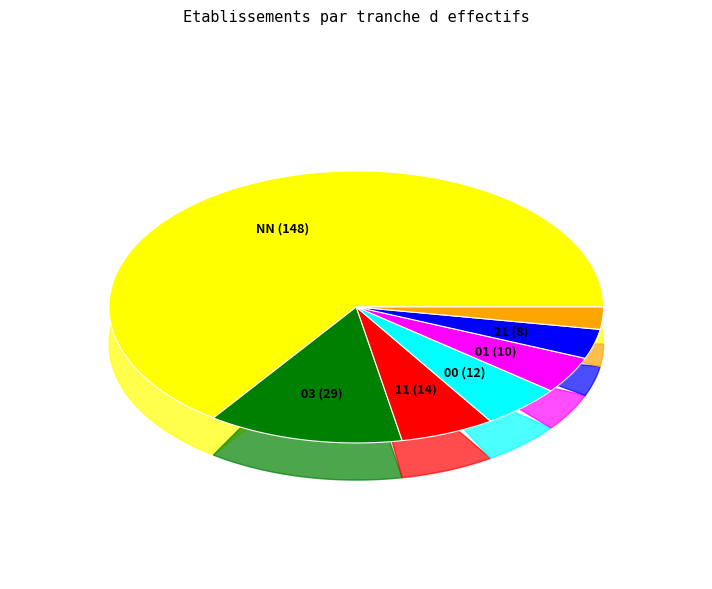

The 01 slice represents 1% of the pie. True or false?

False